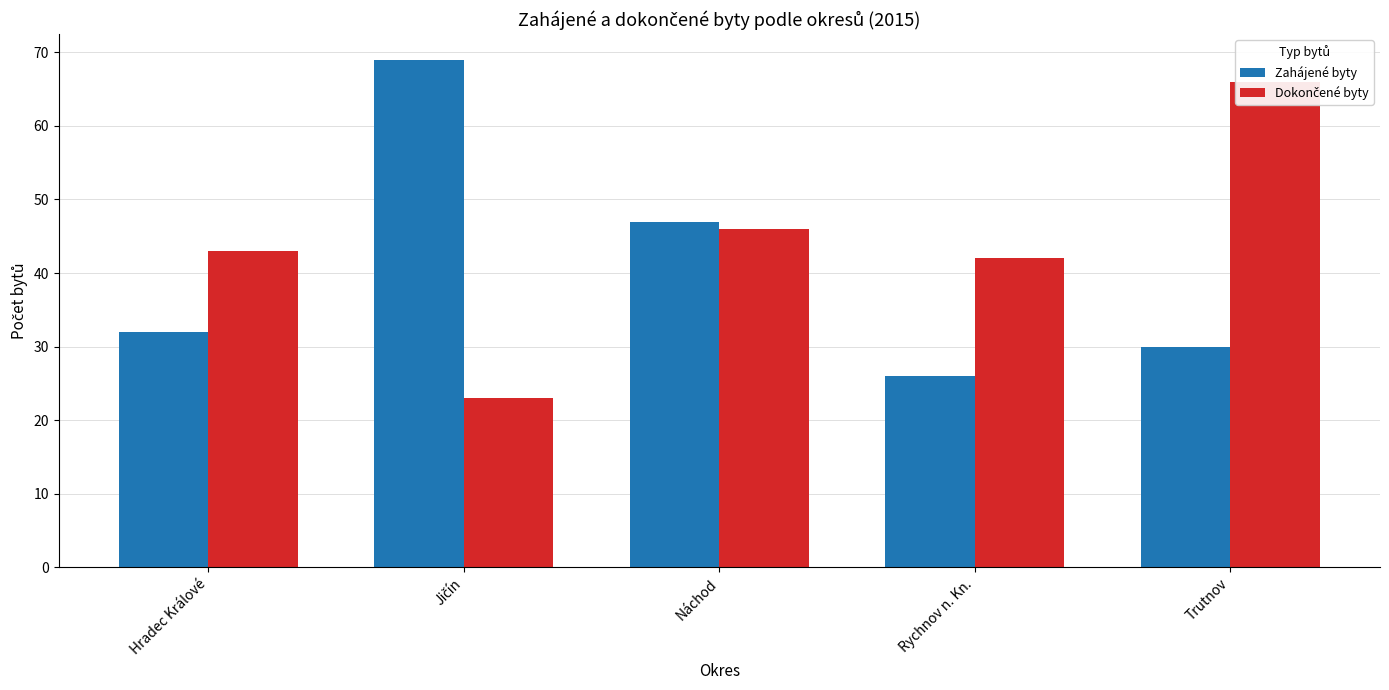

What is the difference between the maximum and second lowest values in the Dokončené byty series?

24